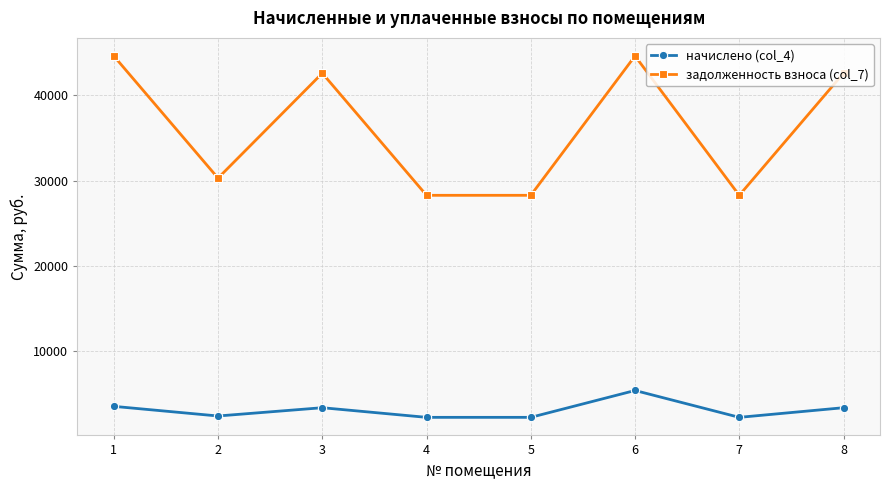

Which series has the widest spread of values?

задолженность взноса (col_7)